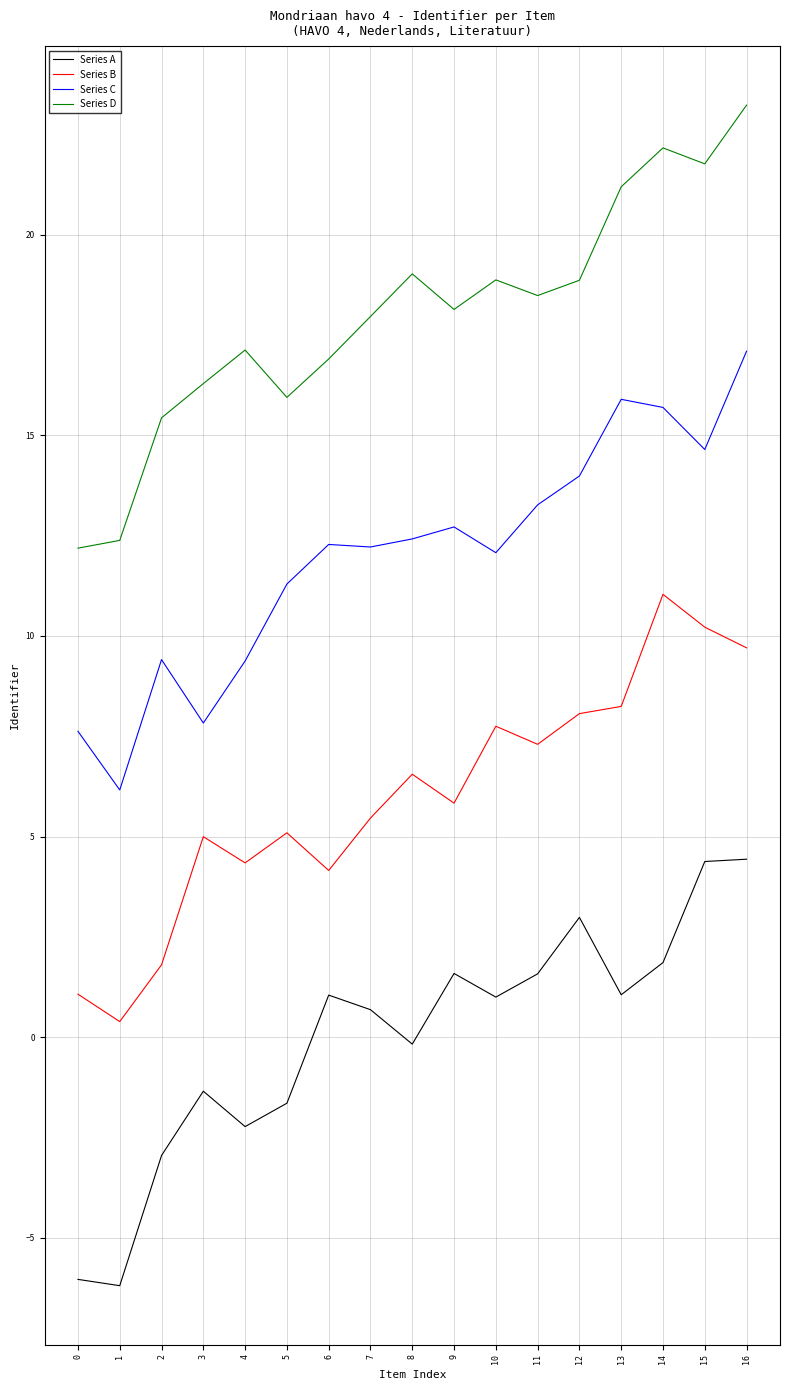

True or false: Series C and Series D intersect in this chart.

False